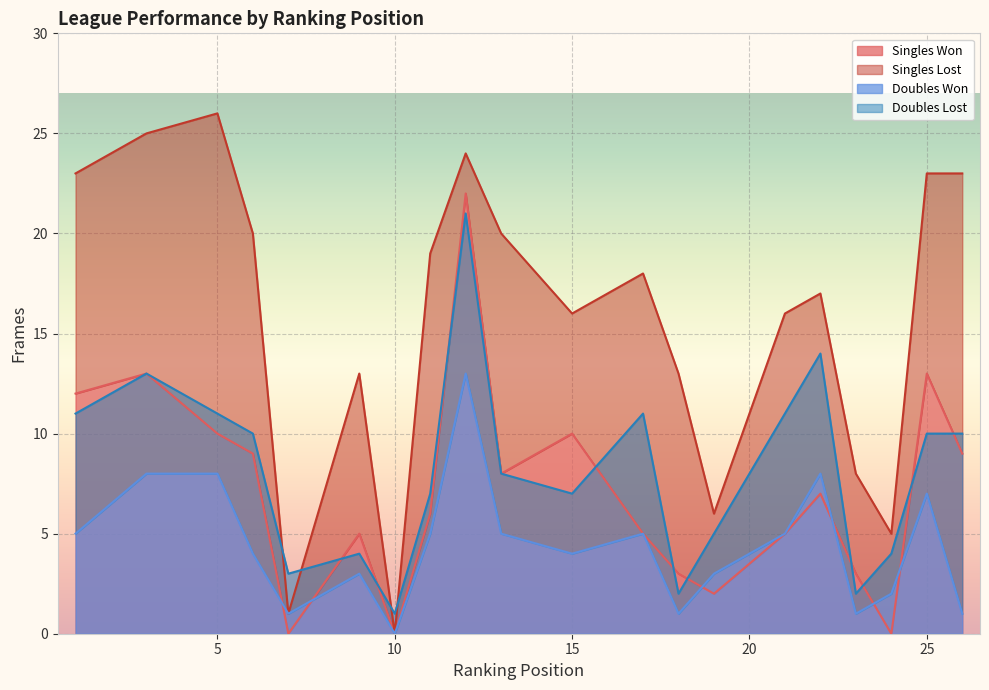

True or false: Singles Won has a value of 10 at 15.

True